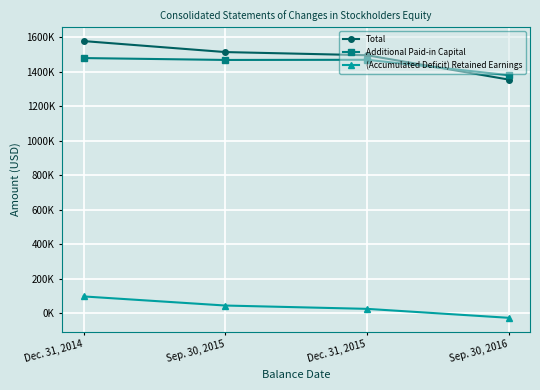

True or false: (Accumulated Deficit) Retained Earnings and Additional Paid-in Capital intersect in this chart.

False